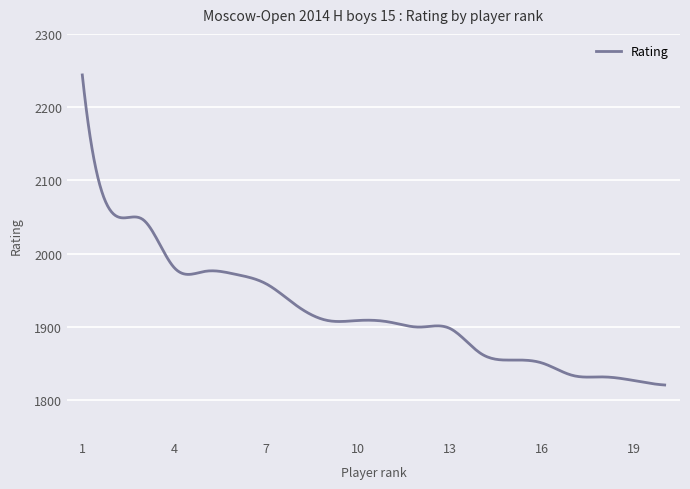

What is the difference between the second highest and minimum values?

399.0